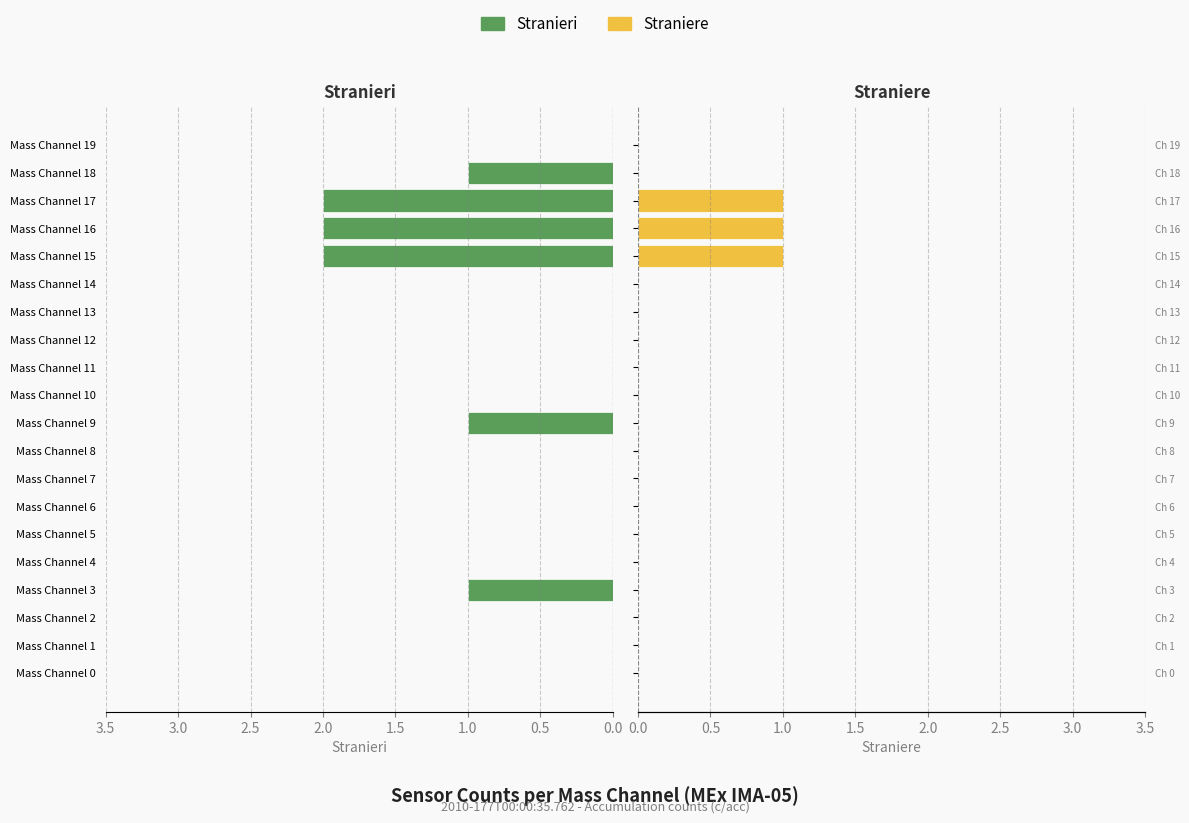

Between Mass Channel 12 and Mass Channel 15, which series saw the biggest shift?

Stranieri